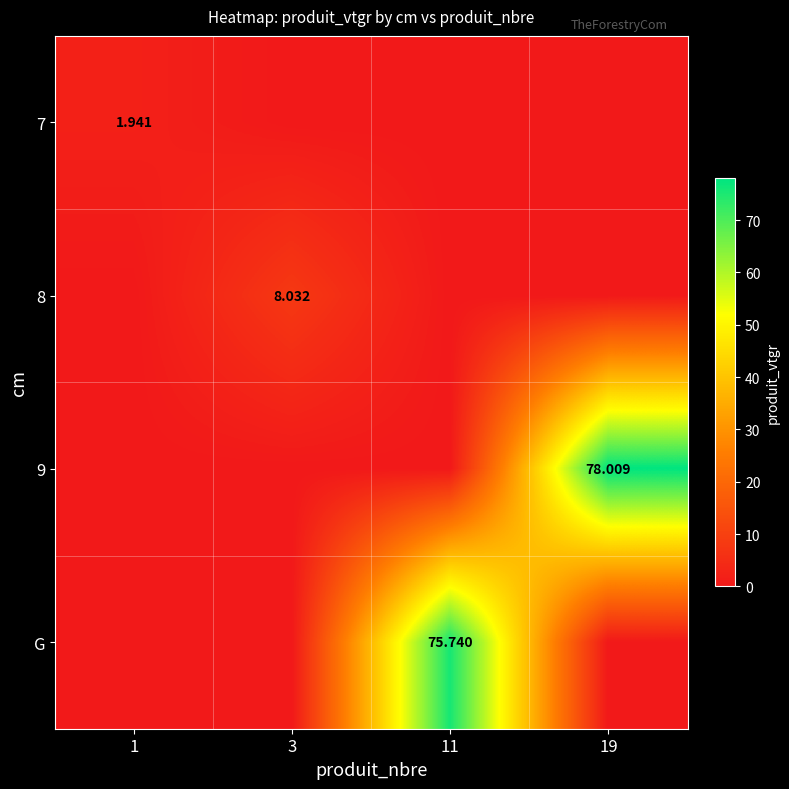

How many distinct data groups are displayed?

4